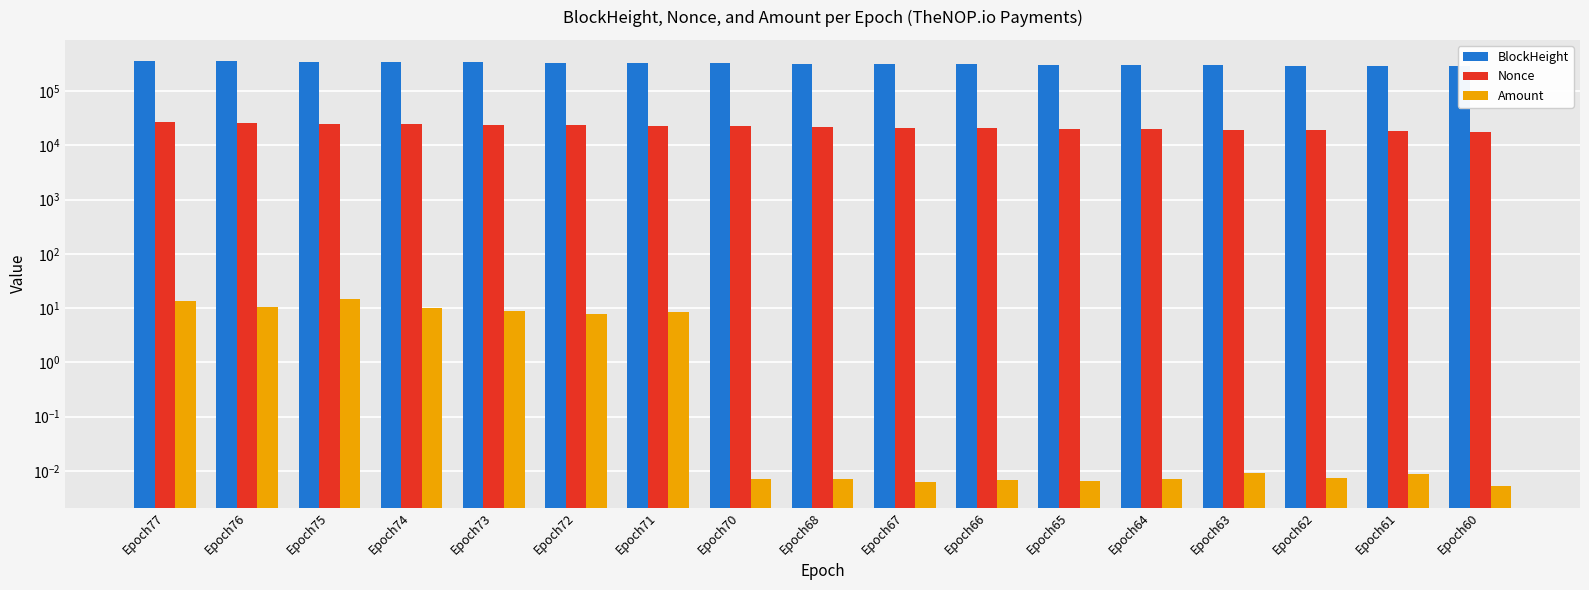

Where does the Nonce series first go above 21628?

Epoch77